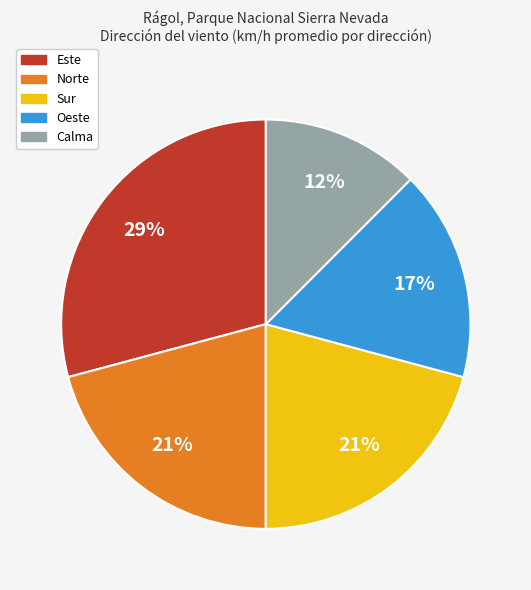

To the nearest percent, what is the difference between the largest and smallest slice percentages?

17%